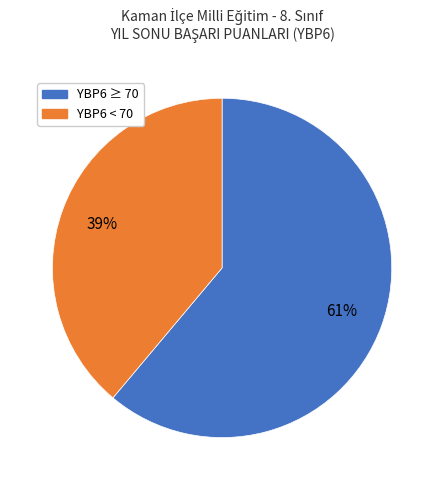

To the nearest percent, what is the difference between the largest and smallest slice percentages?

22%